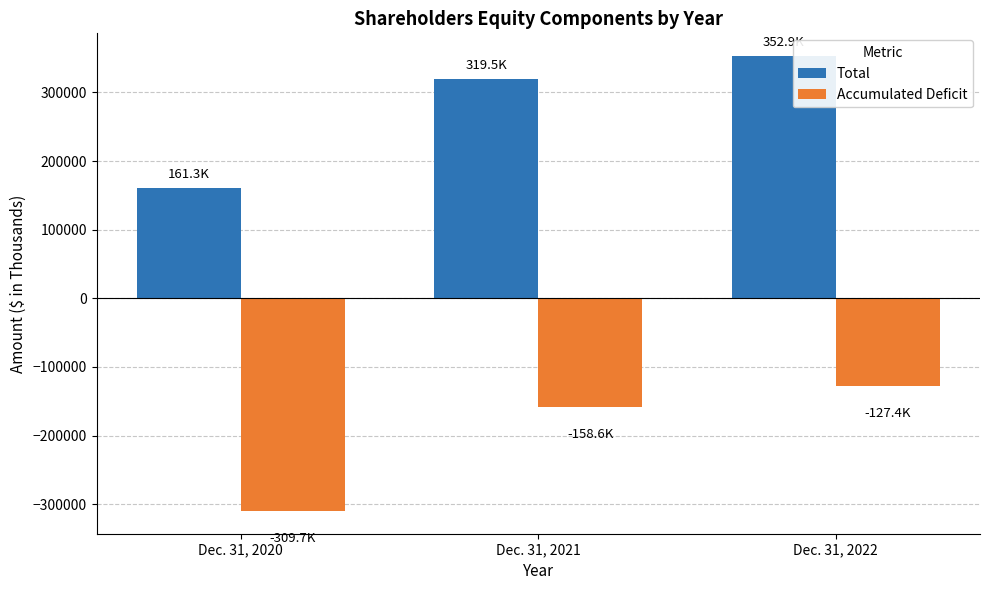

What is the smallest value displayed?

-309739